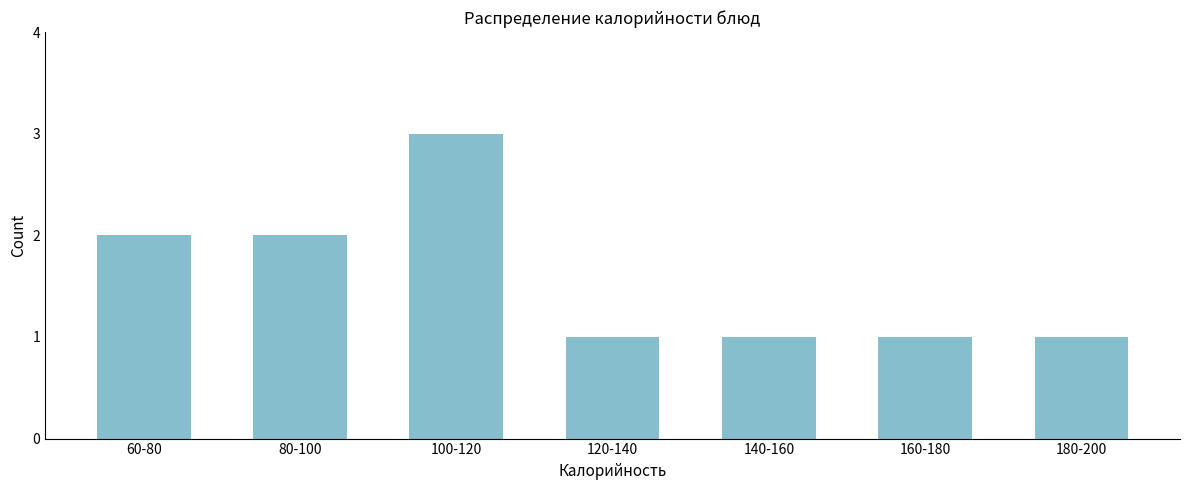

Reading right to left, transcribe all the data shown in this chart.

1	1	1	1	3	2	2